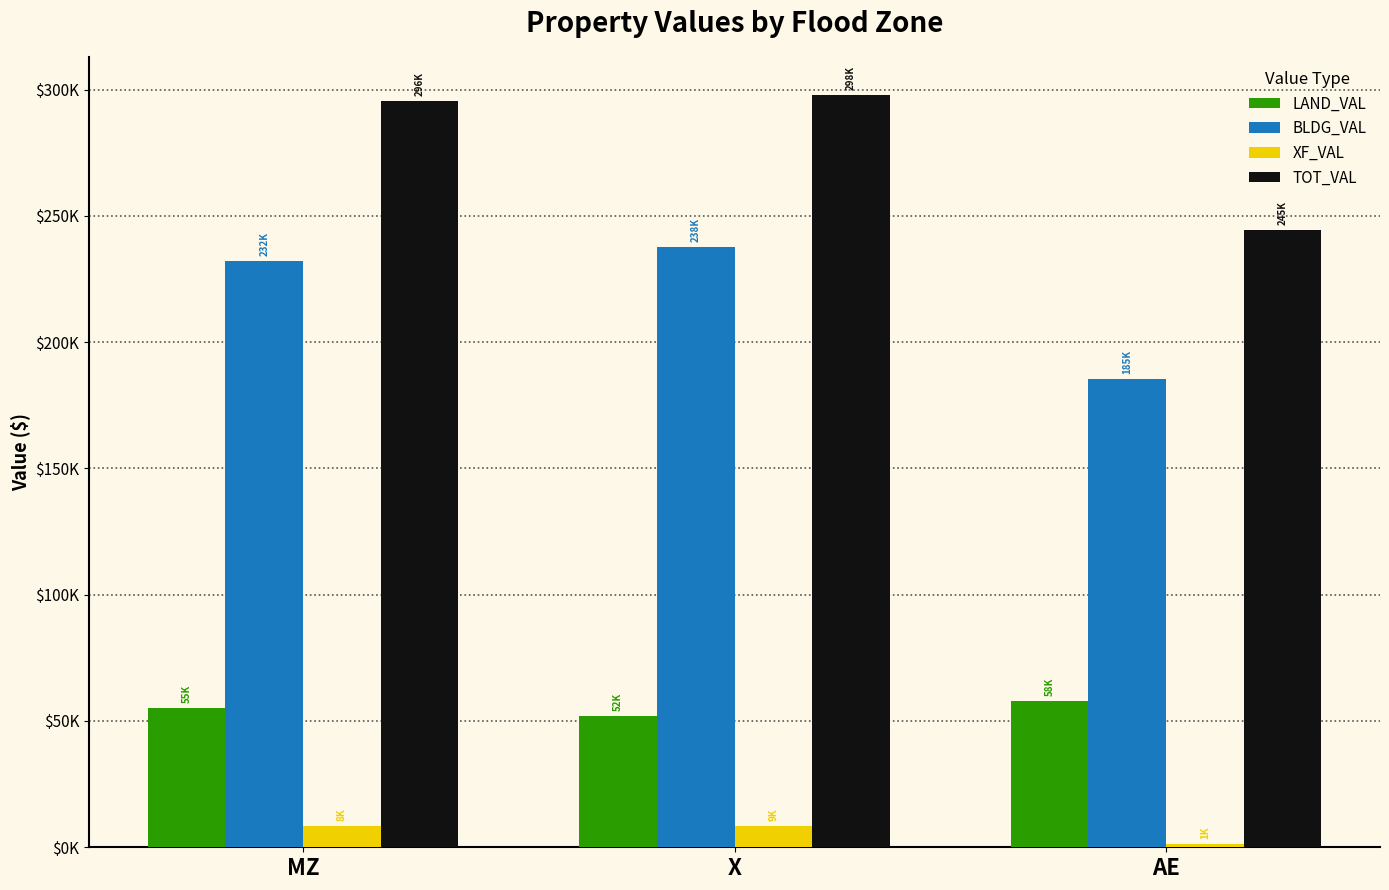

Which series has the widest spread of values?

TOT_VAL